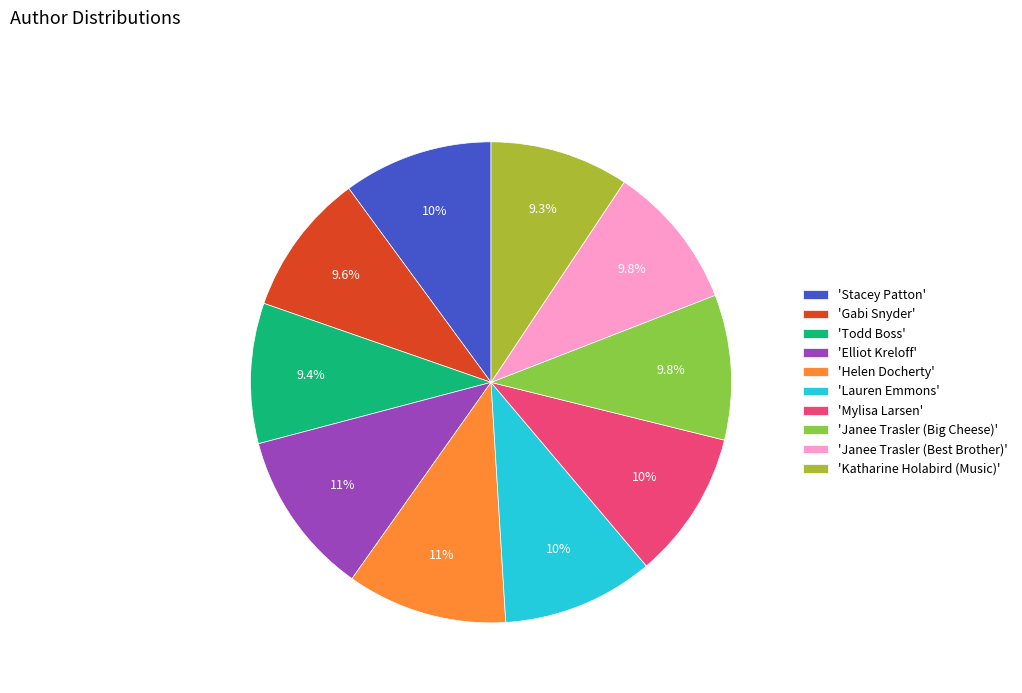

Does any single category account for the majority?

No